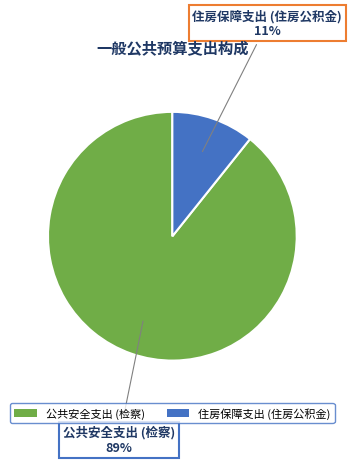

Is it true that 住房保障支出 (住房公积金) is 11% of the pie?

True